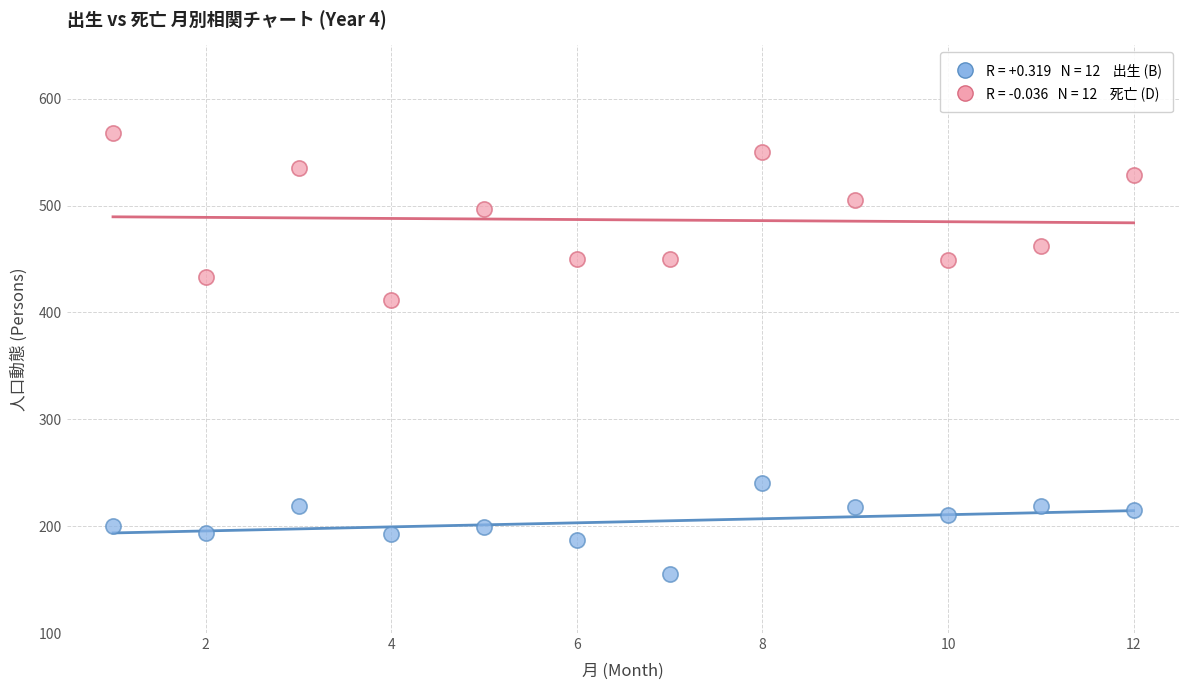

Across all series, what Y value is closest to 361?

412